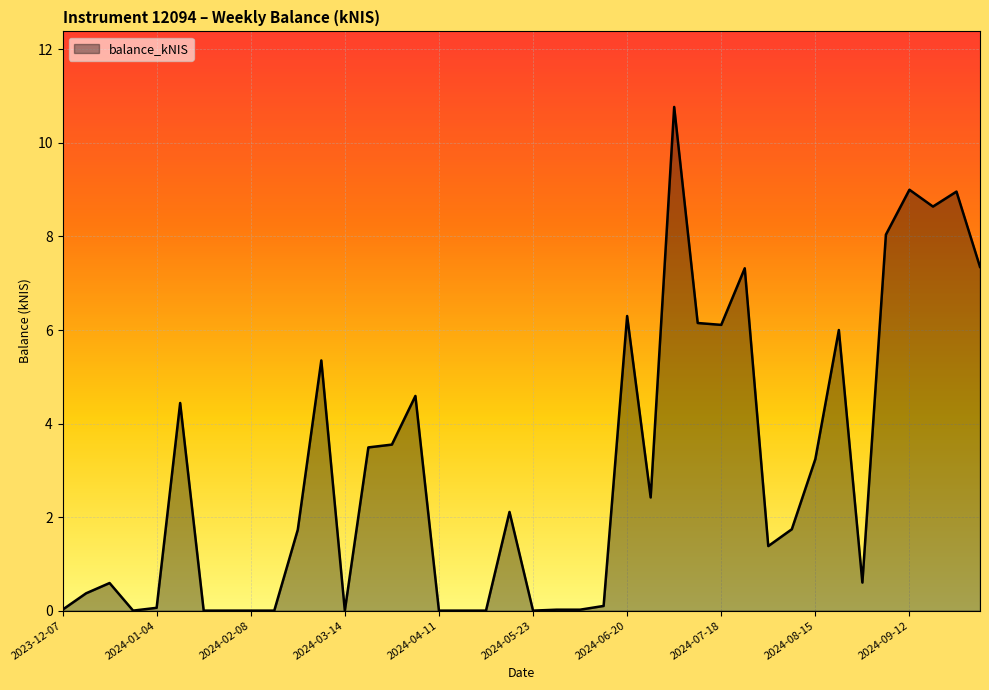

What is the difference between the maximum and minimum values?

10.8